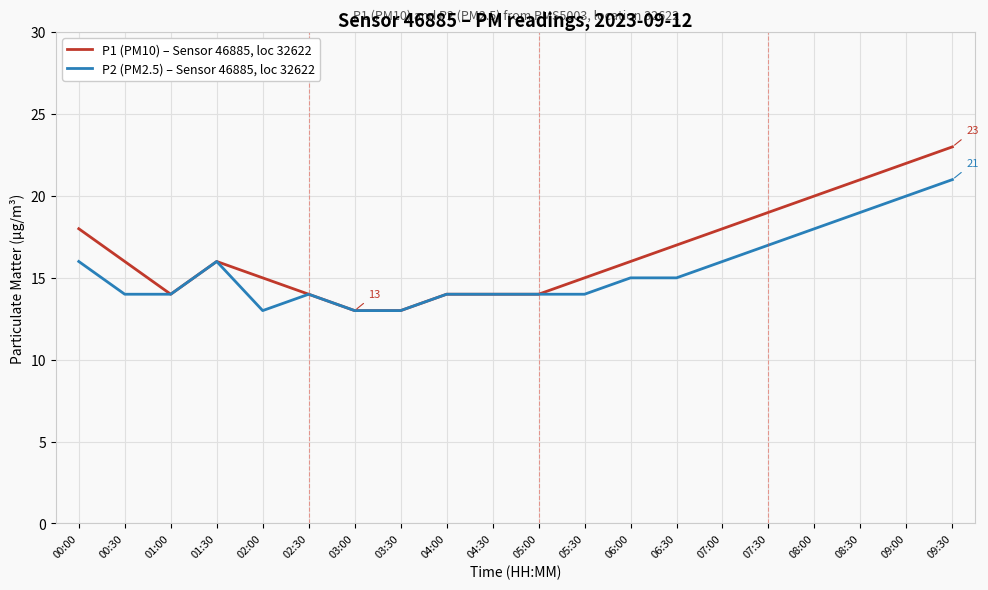

Which series has the largest total across all categories?

P1 (PM10) – Sensor 46885, loc 32622